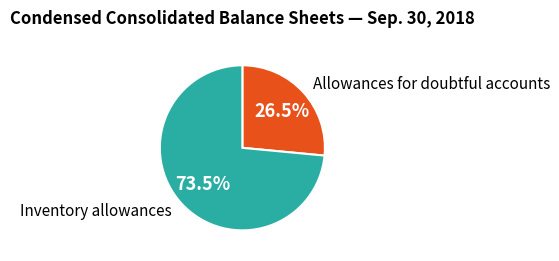

What is the total percentage of Allowances for doubtful accounts and Inventory allowances?

100.0%